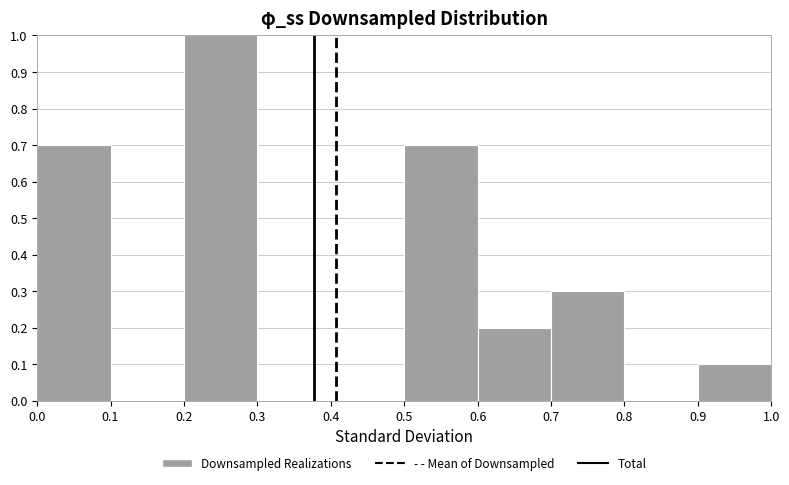

Reading left to right, list every bar in this chart as the range it spans on the x-axis followed by its height. The values are not printed on the chart, so give them approximately, as read against the axis.

0.0 to 0.1: 0.7
0.1 to 0.2: 0
0.2 to 0.3: 1.0
0.3 to 0.4: 0
0.4 to 0.5: 0
0.5 to 0.6: 0.7
0.6 to 0.7: 0.2
0.7 to 0.8: 0.3
0.8 to 0.9: 0
0.9 to 1.0: 0.1